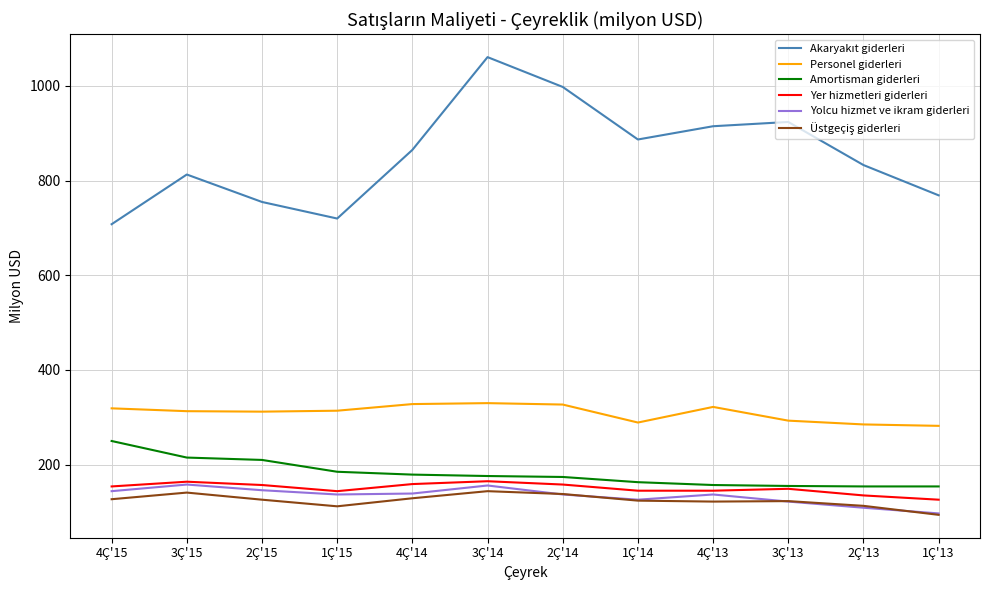

What is the spread (max minus min) of values at 3Ç'14?

917